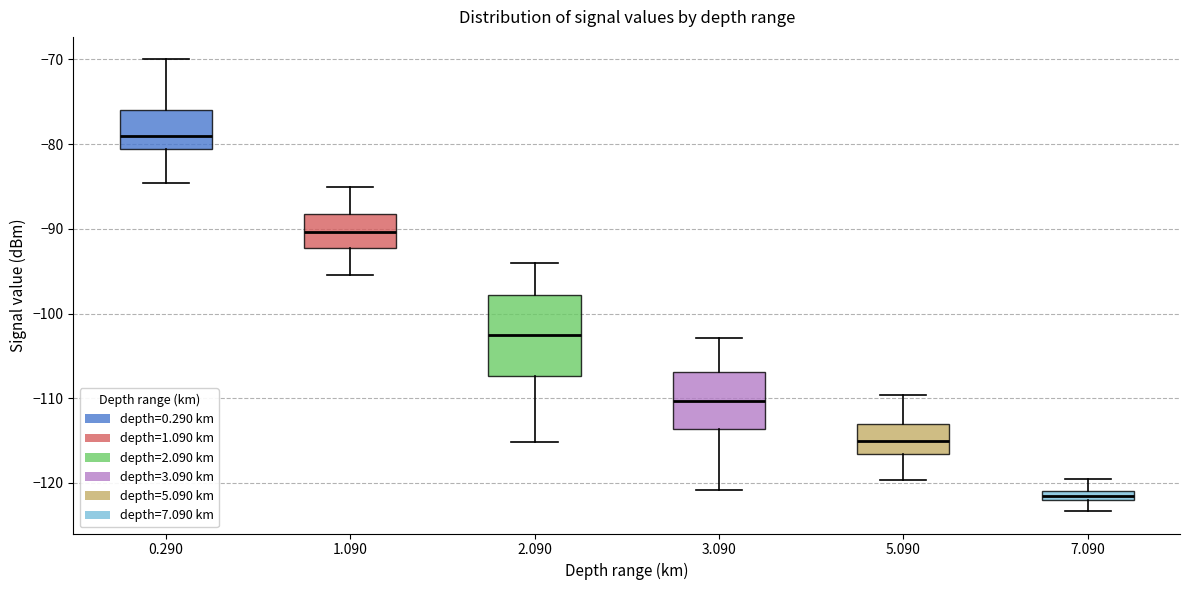

Where is the lower edge of the box at x = 7.090 on the y-axis? The values are not printed on the chart, so give them approximately, as read against the axis.

-122